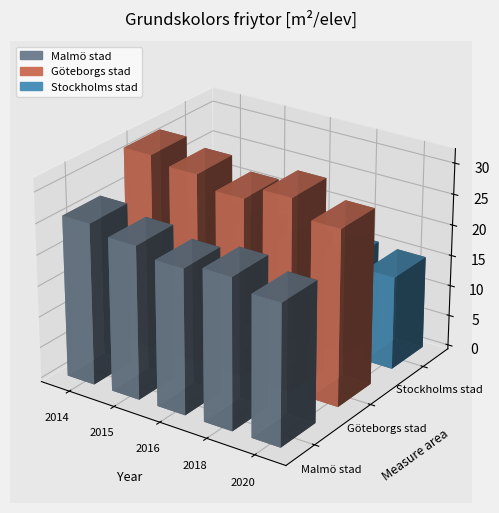

What is the minimum value for Göteborgs stad?

28.3